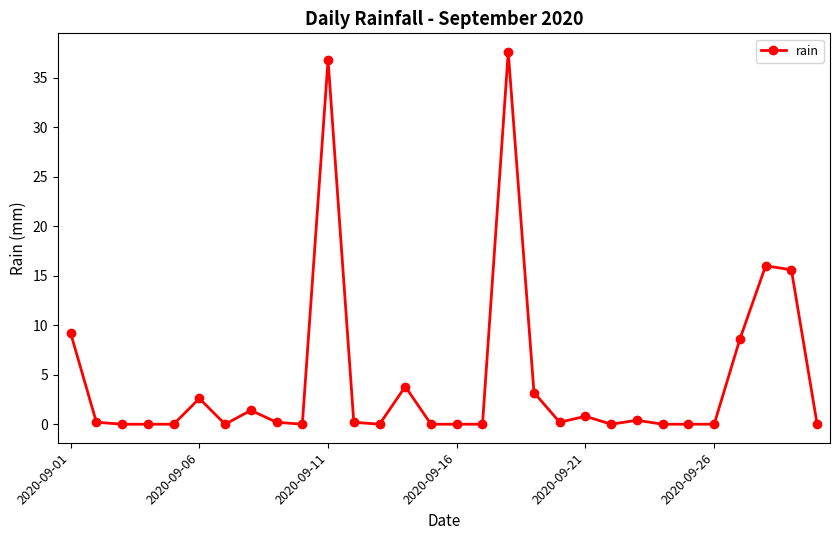

What is the value of the 19th point from the left?

3.2